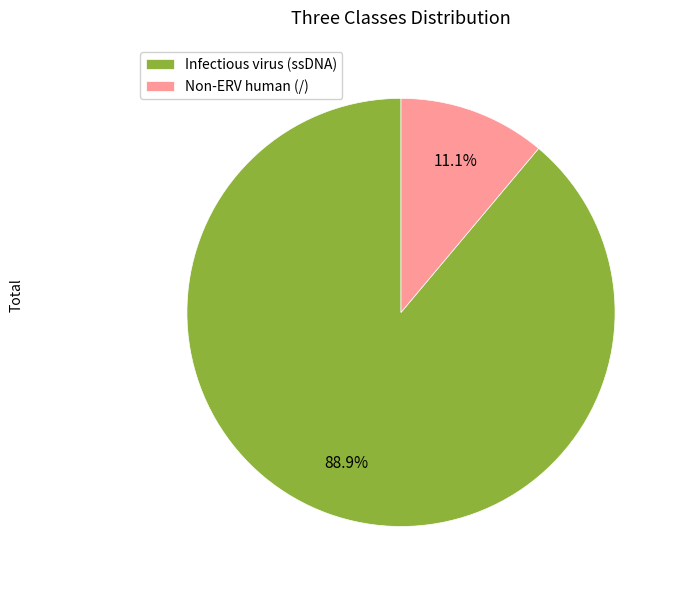

Is Infectious virus (ssDNA) the majority of the pie?

Yes